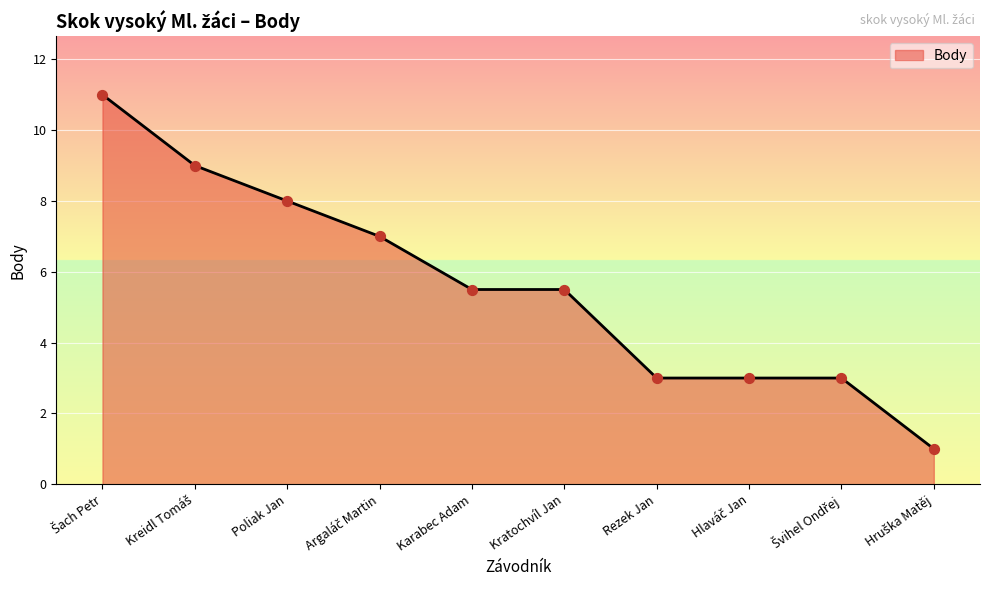

What is the ratio of the value at Kratochvíl Jan to the value at Karabec Adam?

1.0